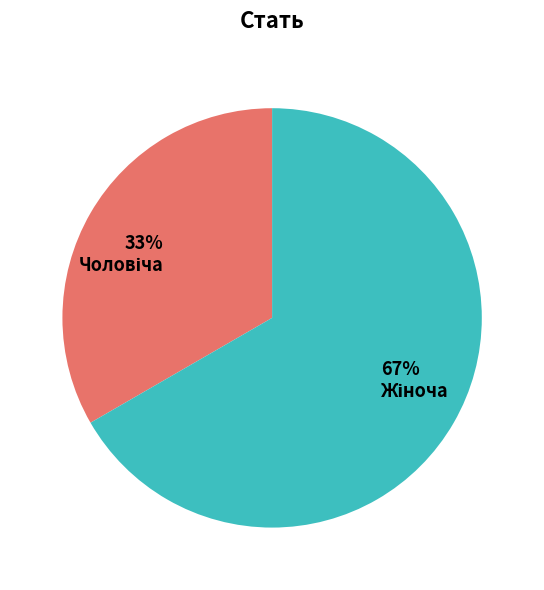

Is there a majority slice in this chart?

Yes